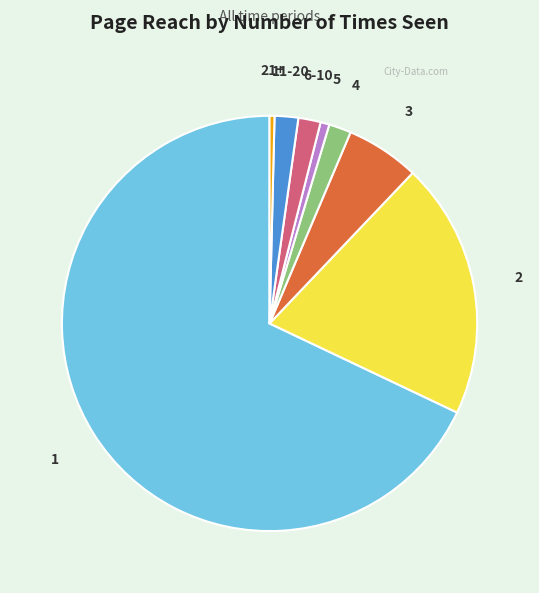

What is the largest slice in the pie chart?

1